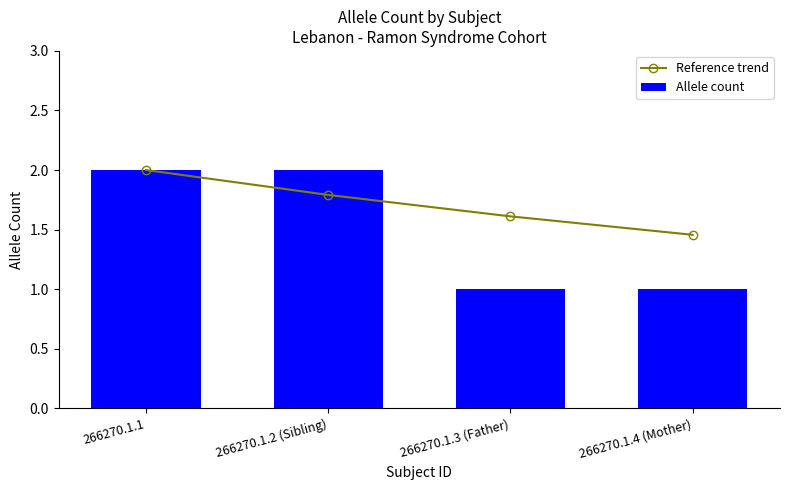

What is the label of the 3rd bar from the left?

266270.1.3 (Father)